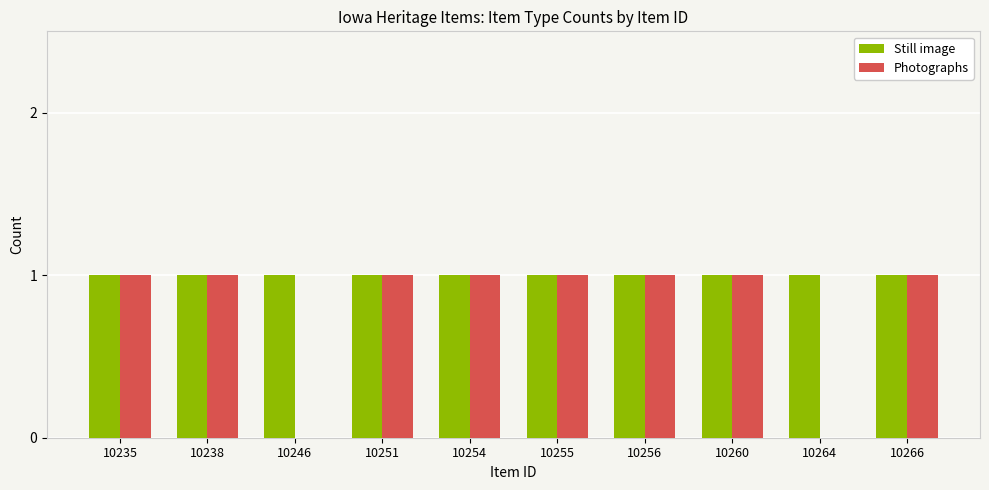

What is the sum of all Photographs values?

8